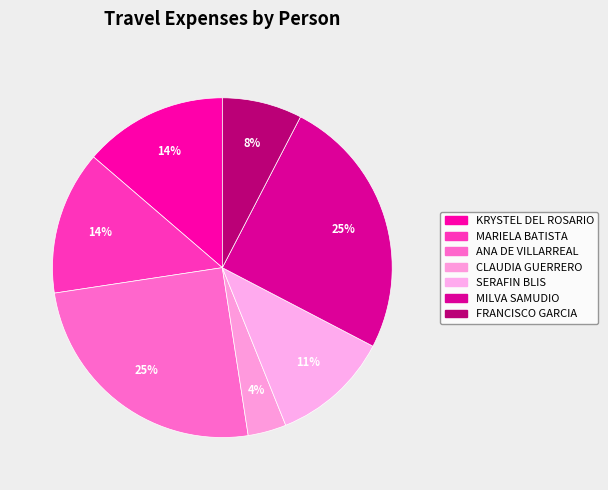

Does any single category account for the majority?

No